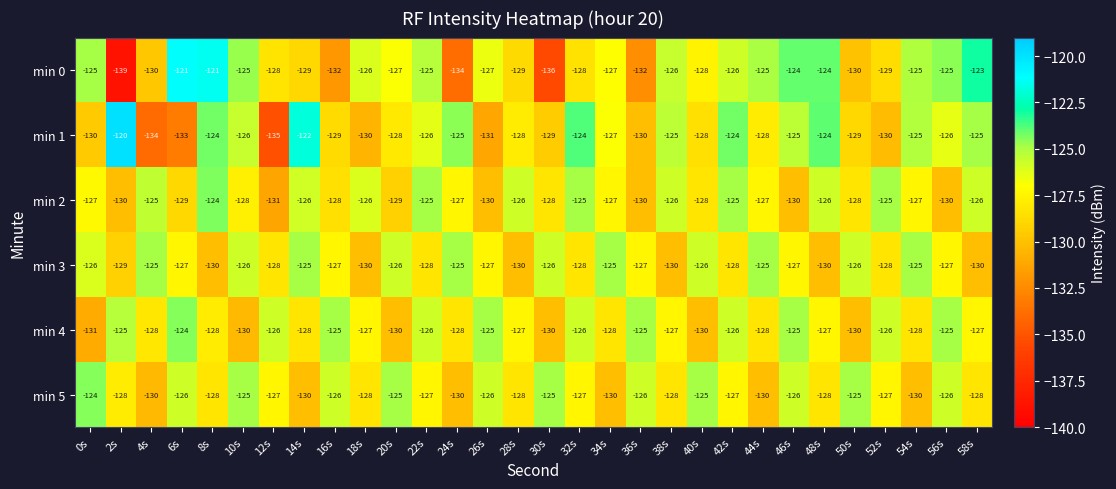

Is it true that min 2 equals -74 at 22s?

False